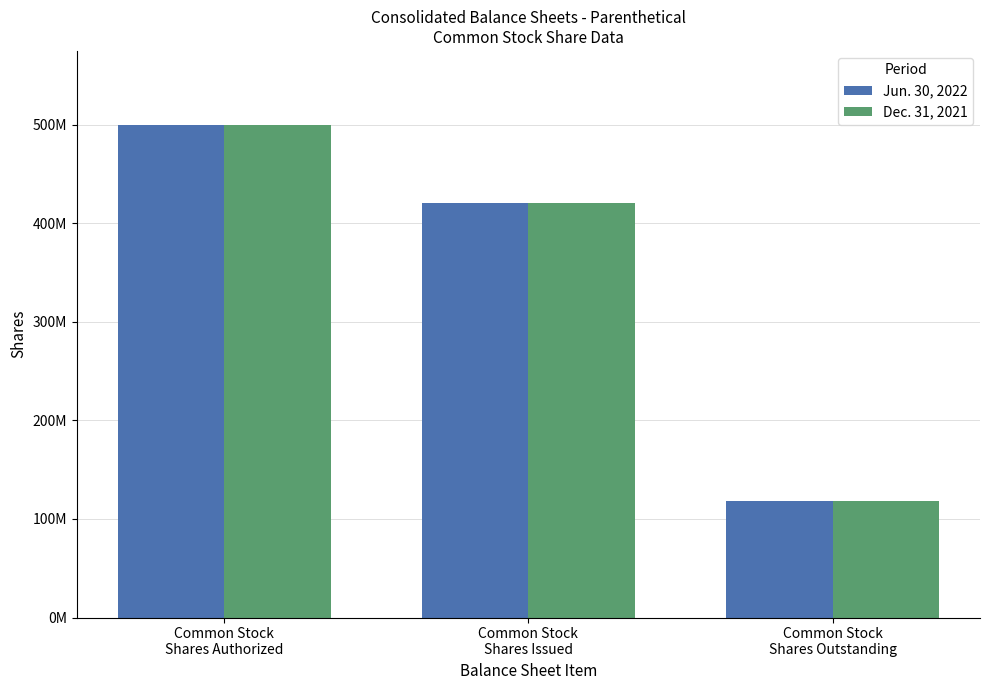

Reading right to left, list all the values displayed in this chart.

Jun. 30, 2022: 117857623	420179483	500000000
Dec. 31, 2021: 117857623	420179483	500000000